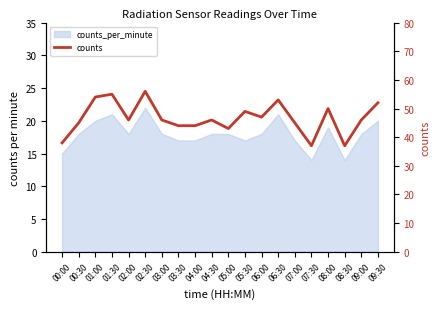

The chart shows a value of 47 at 06:00. True or false?

True